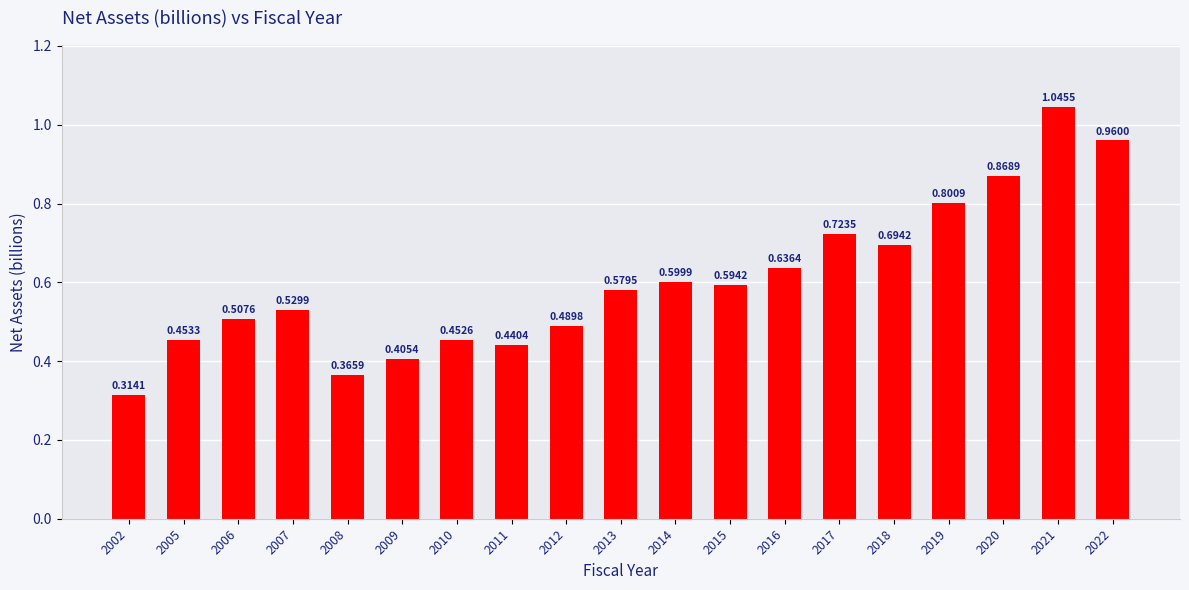

What is the change in value from 2007 to 2016?

+0.1